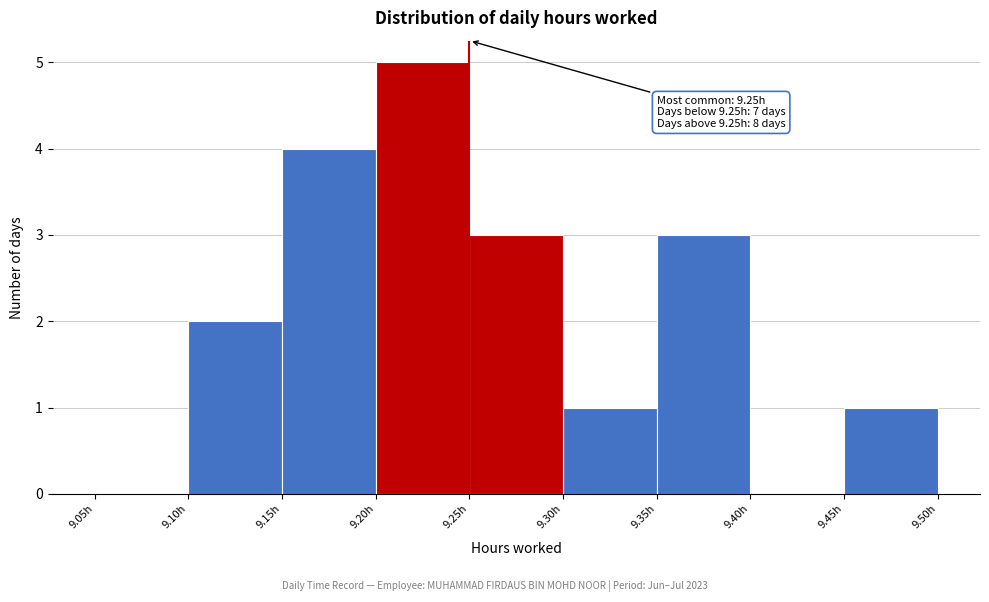

Which range on the x-axis has the tallest bar?

9.20 to 9.25